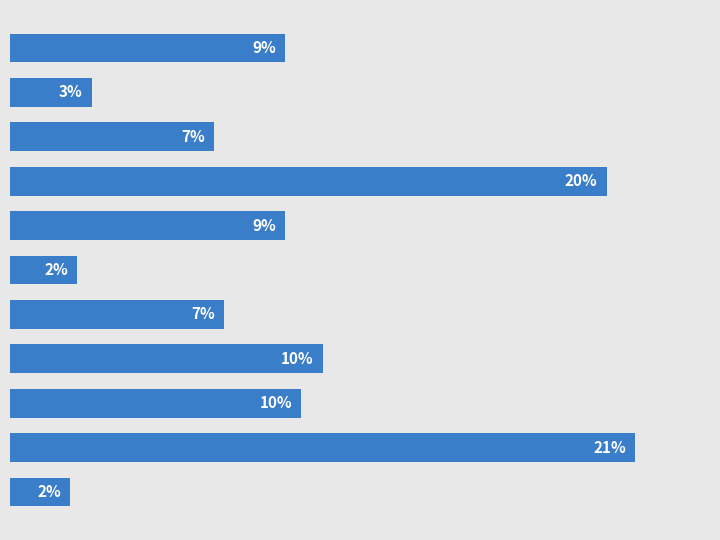

Does the chart contain any negative values?

No